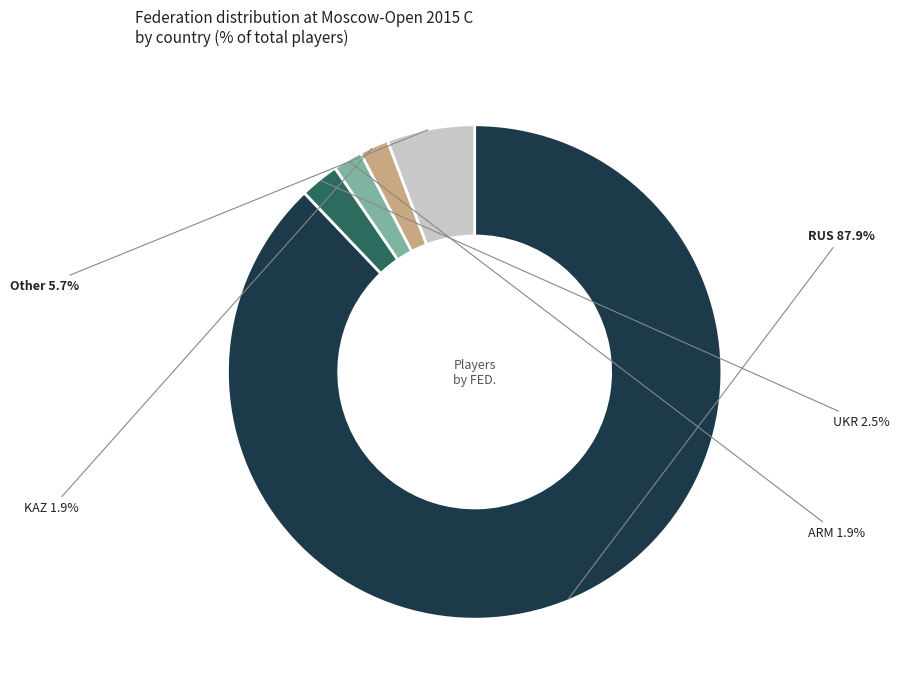

Does any single category account for the majority?

Yes